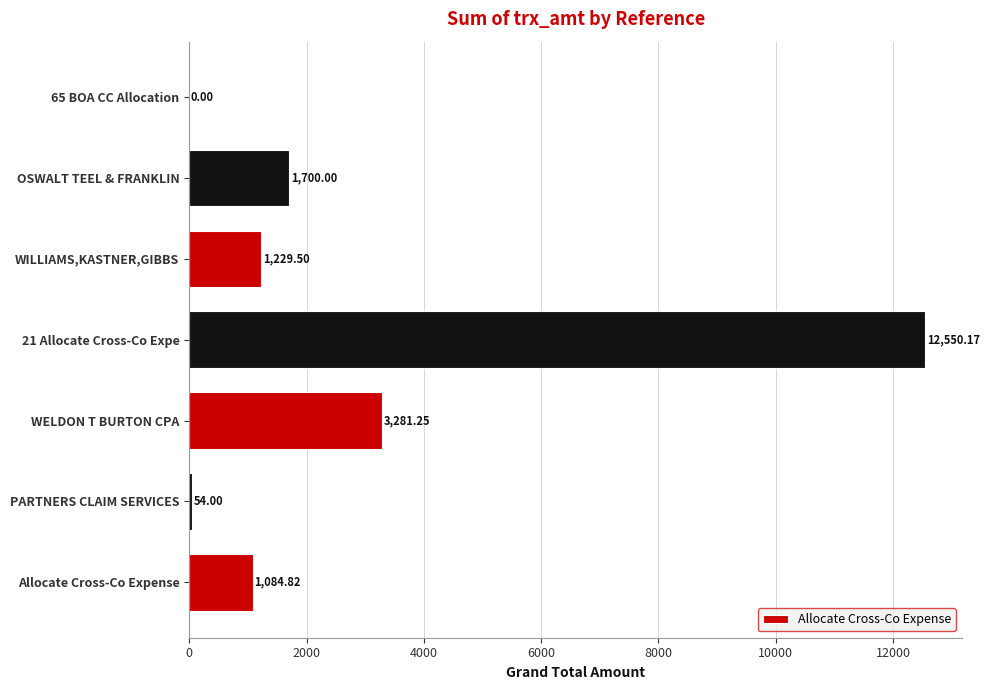

What is the sum of all values?

19899.7